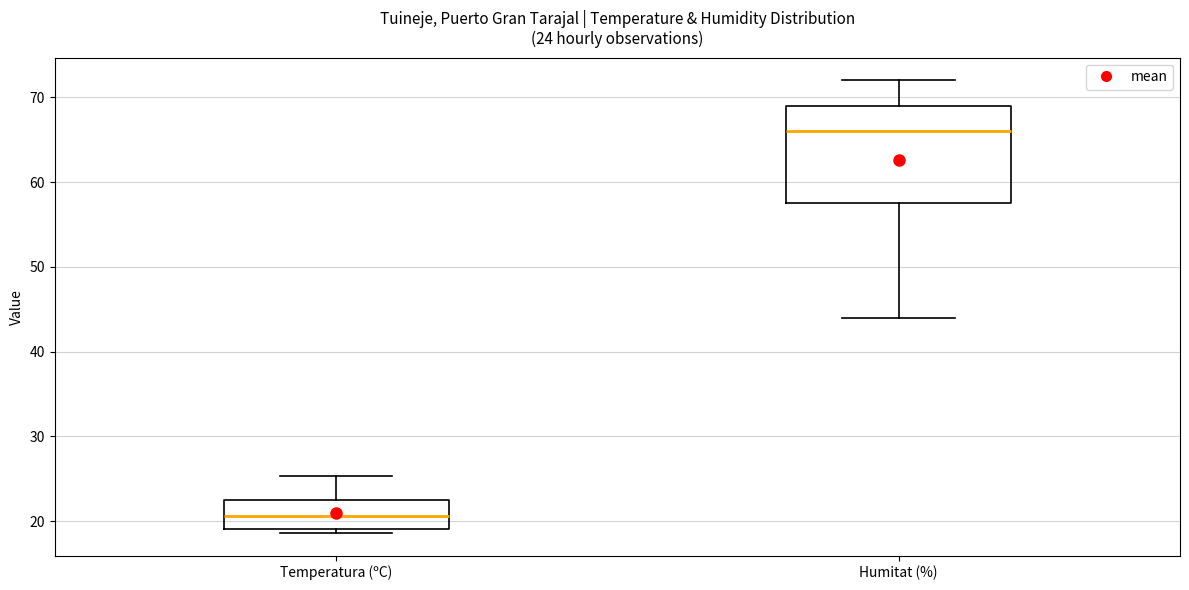

Comparing the boxes themselves (not the whiskers), which one is the tallest?

Humitat (%)